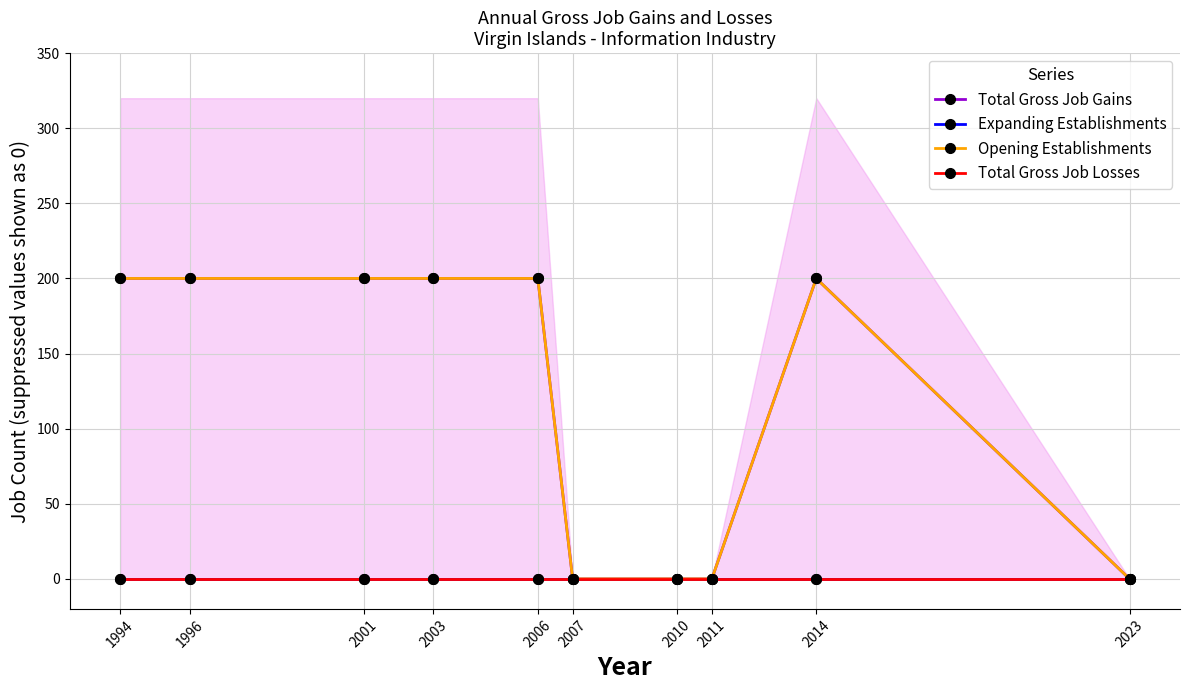

Is the value of Expanding Establishments at 2001 greater than the value of Opening Establishments at 2003?

No